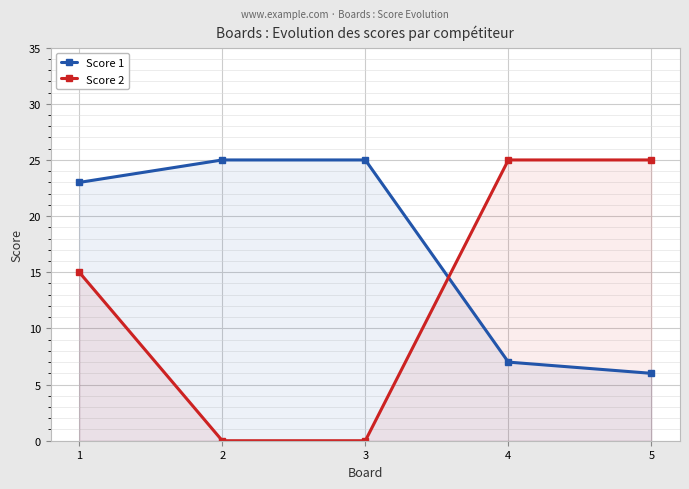

Which category has the lowest value in the Score 2 series?

2